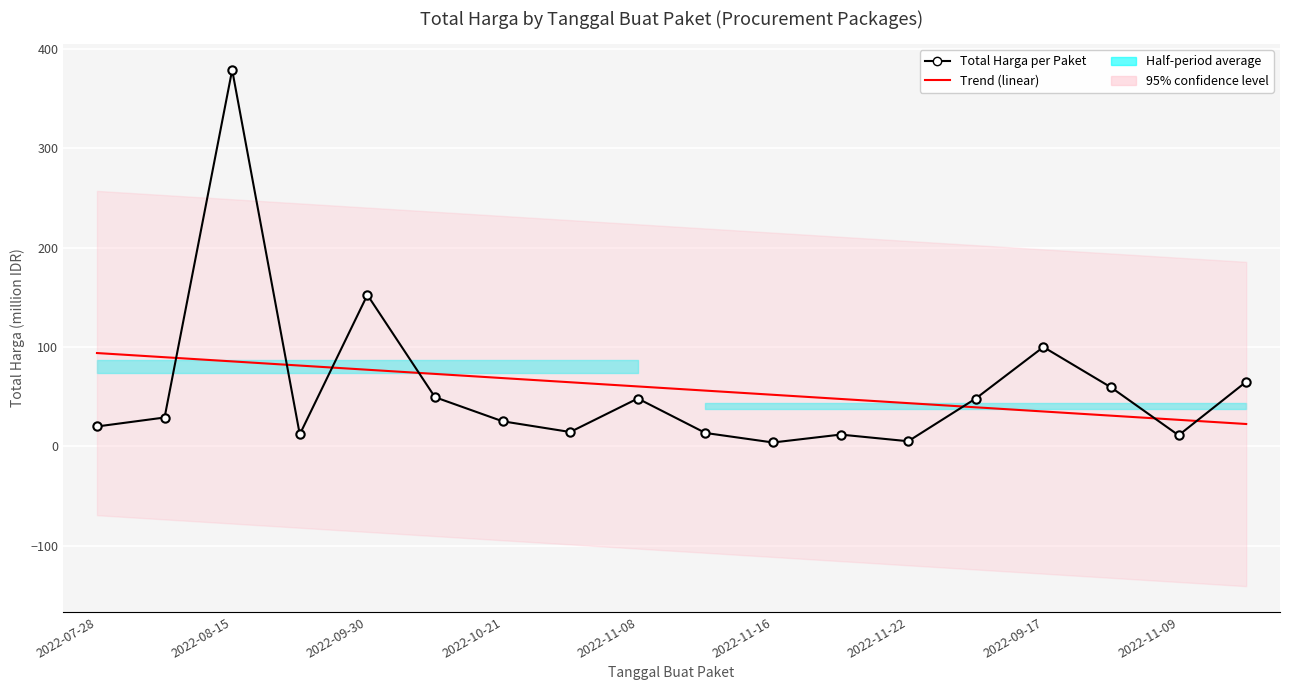

Rank the categories by Total Harga per Paket value from lowest to highest.

10, 12, 16, 11, 2022-10-21, 9, 2022-09-17, 2022-07-28, 2022-11-22, 2022-08-15, 2022-11-09, 13, 2022-11-16, 15, 17, 14, 2022-11-08, 2022-09-30